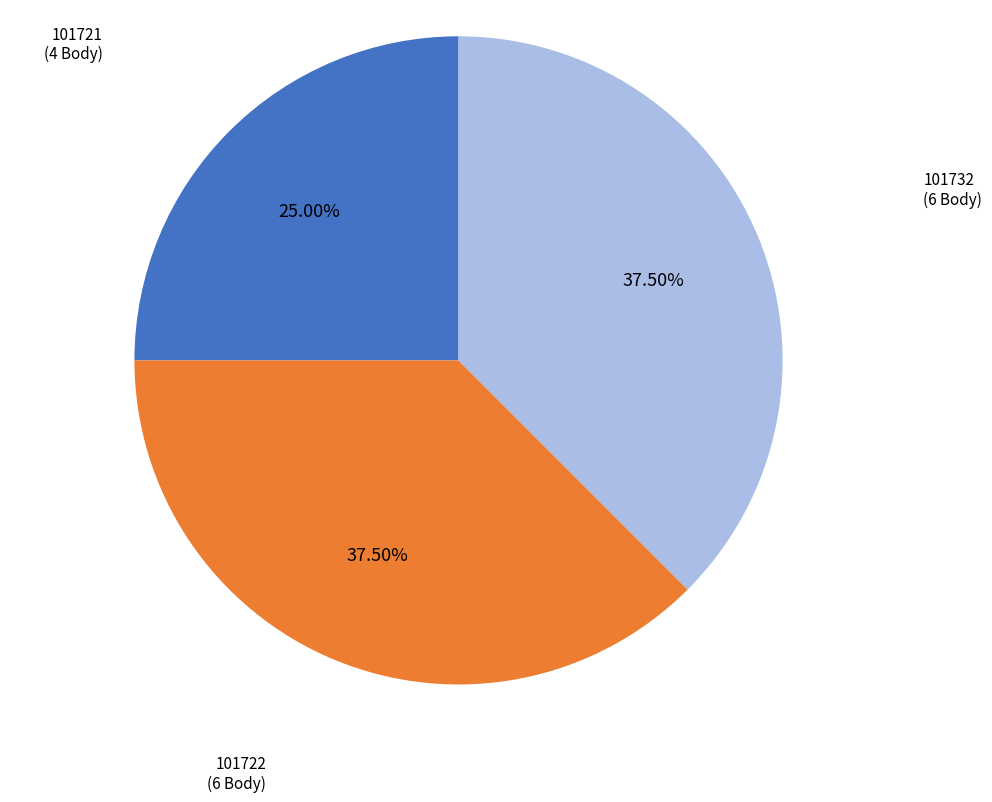

Does any single category account for the majority?

No